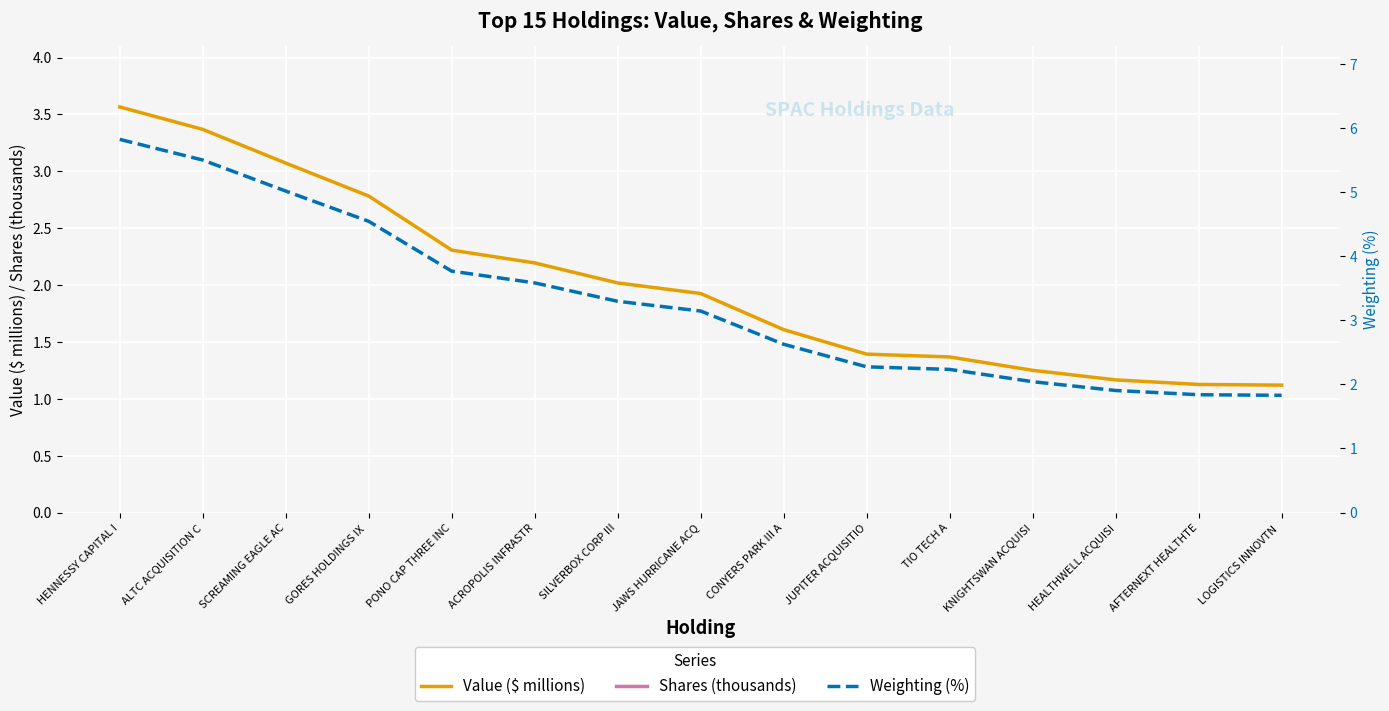

Which label corresponds to the smallest value in the chart?

LOGISTICS INNOVTN 